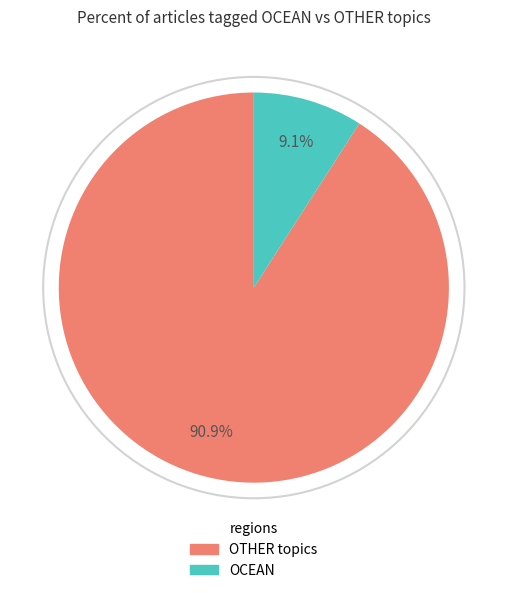

Is there a majority slice in this chart?

Yes